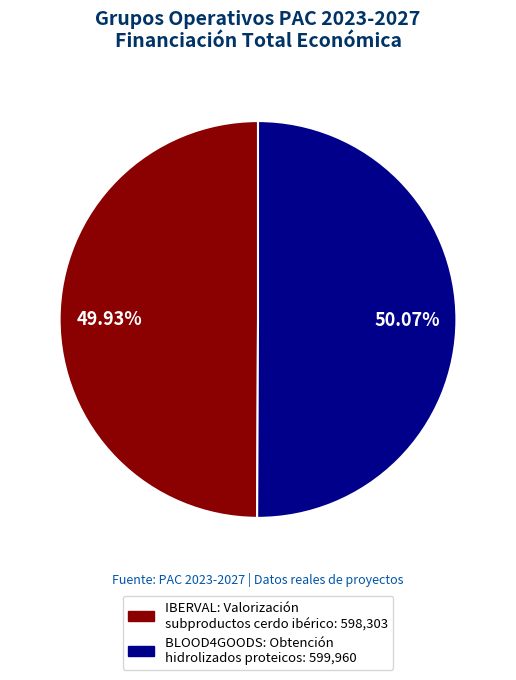

Approximately how many times larger is the value at BLOOD4GOODS: Obtención hidrolizados proteicos compared to IBERVAL: Valorización subproductos cerdo ibérico?

1.0